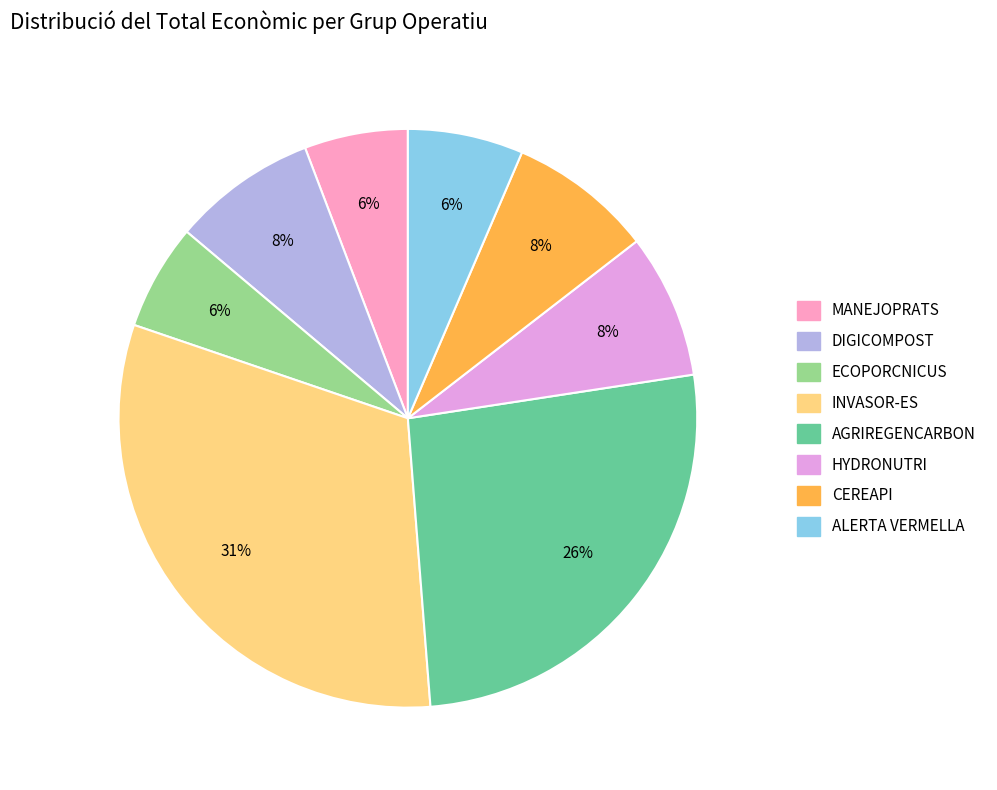

Does any single category account for the majority?

No